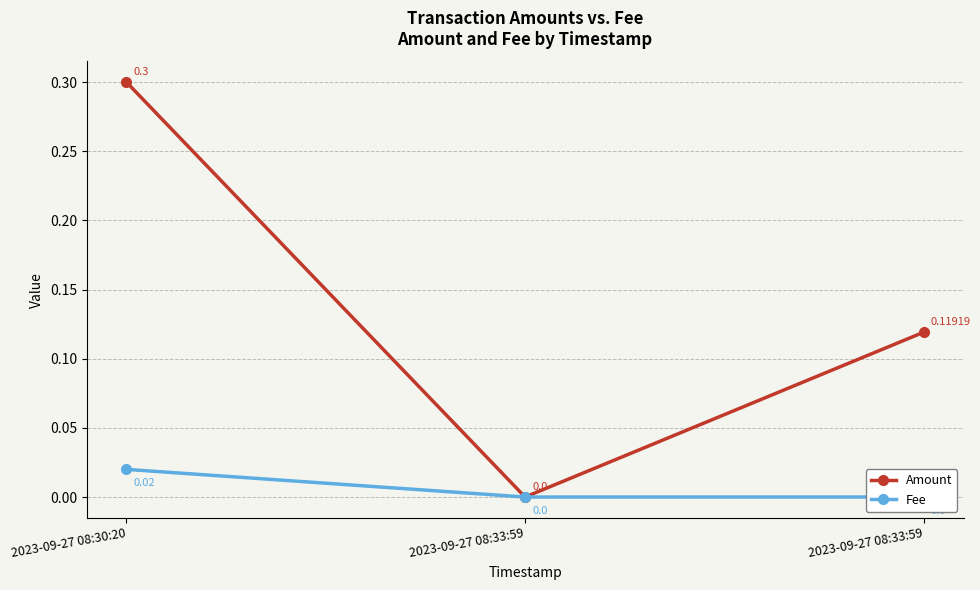

Reading left to right, what are all the values shown in this chart?

Amount: 0.3	0.0	0.1
Fee: 0.0	0.0	0.0